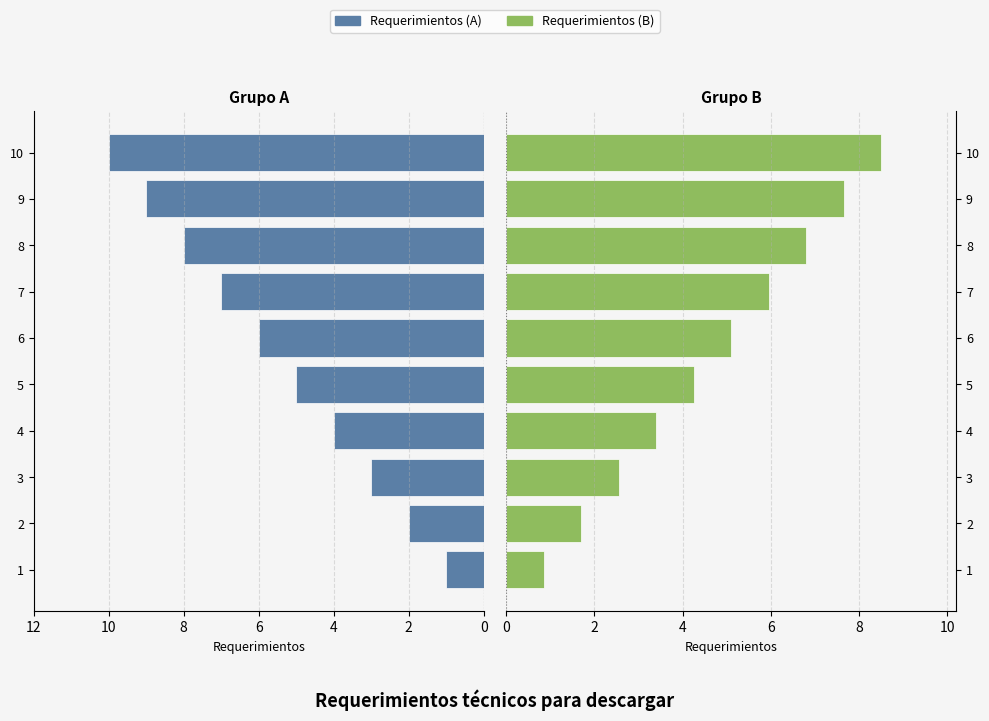

Are the bars horizontal?

Yes